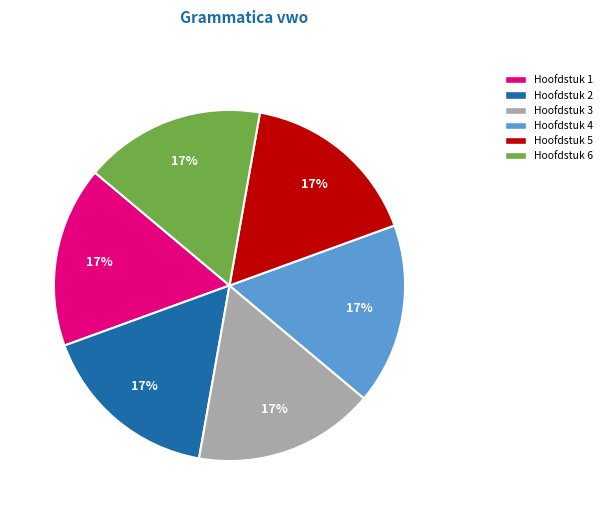

Is the sum of Hoofdstuk 4 and Hoofdstuk 3 greater than half?

No